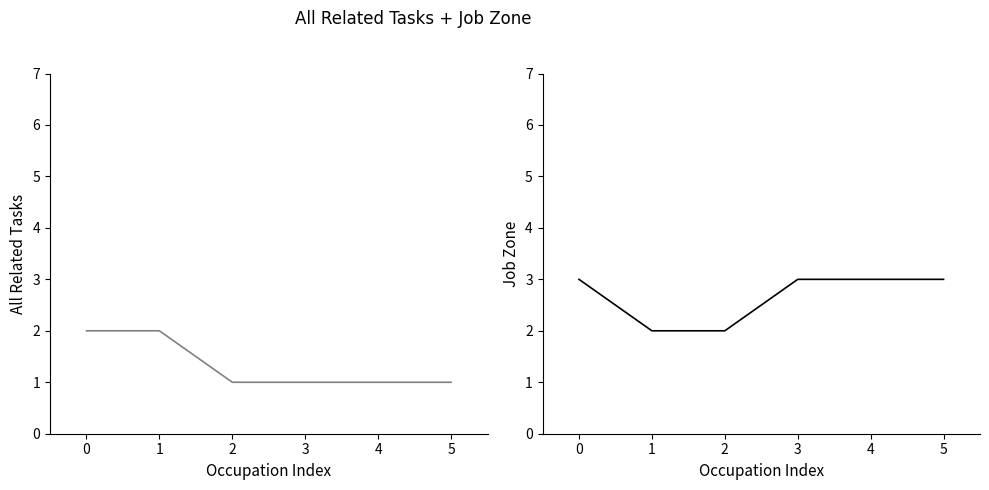

The All Related Tasks series shows 0 at 3. True or false?

False